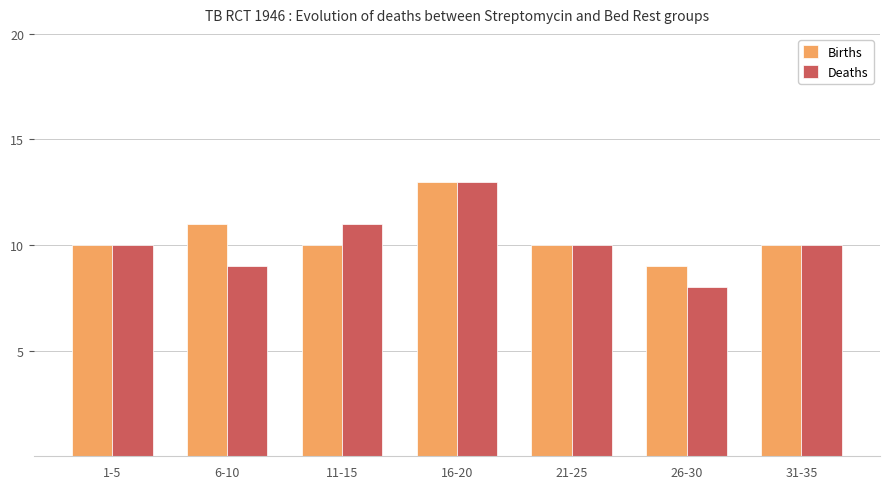

Which series has the largest range (max minus min)?

Deaths